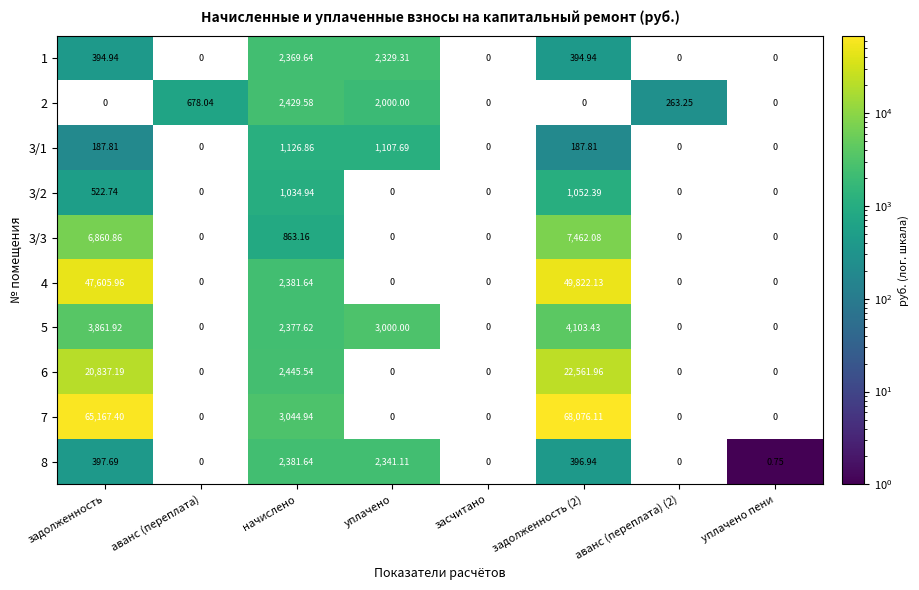

At which category does the chart reach its minimum across all series?

уплачено пени